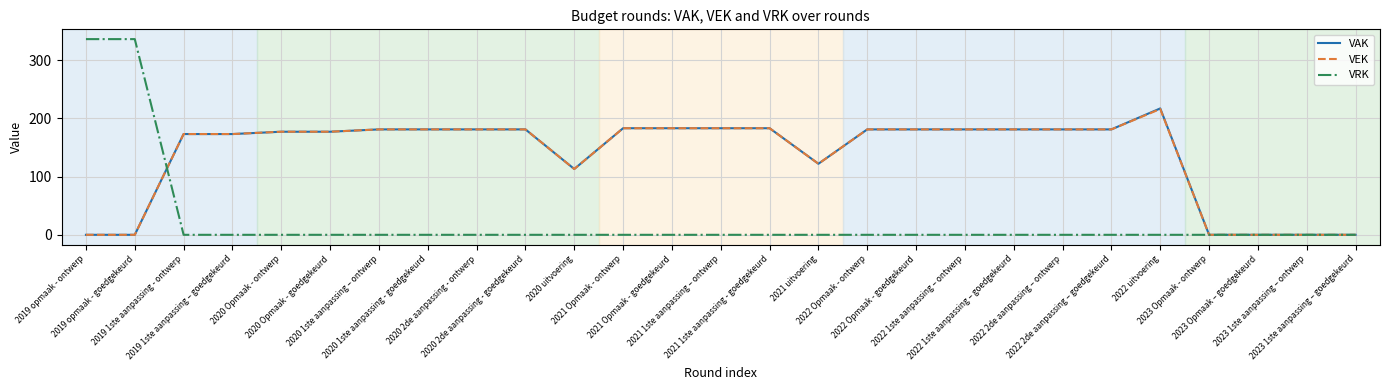

What is the maximum value for VRK?

336